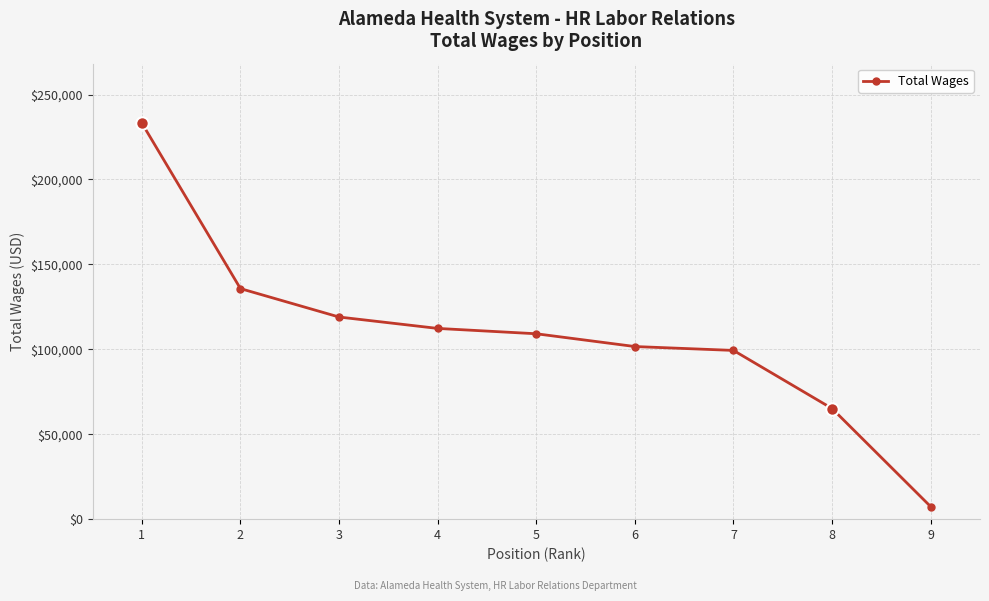

Reading right to left, extract all data points from this chart.

7362	65116	99332	101618	109141	112289	119000	135733	233209